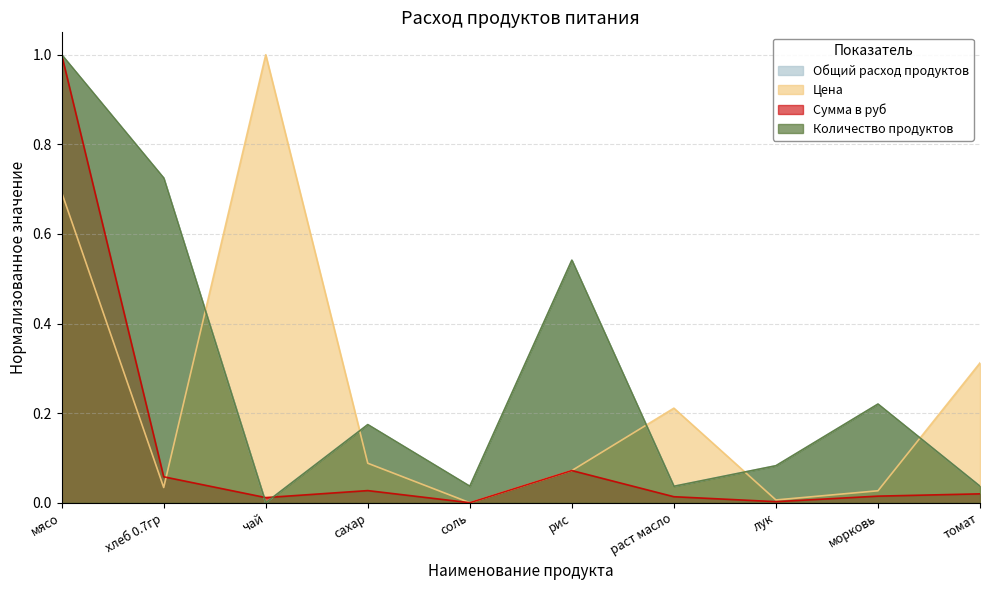

Where is the first local maximum for Сумма в руб?

сахар